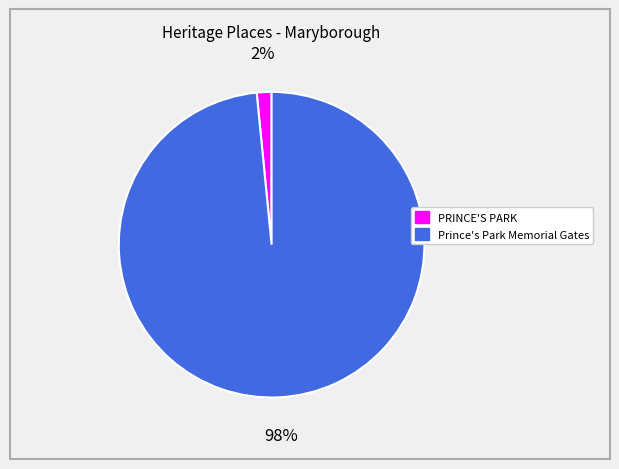

Rank the categories by value from highest to lowest.

Prince's Park Memorial Gates, PRINCE'S PARK